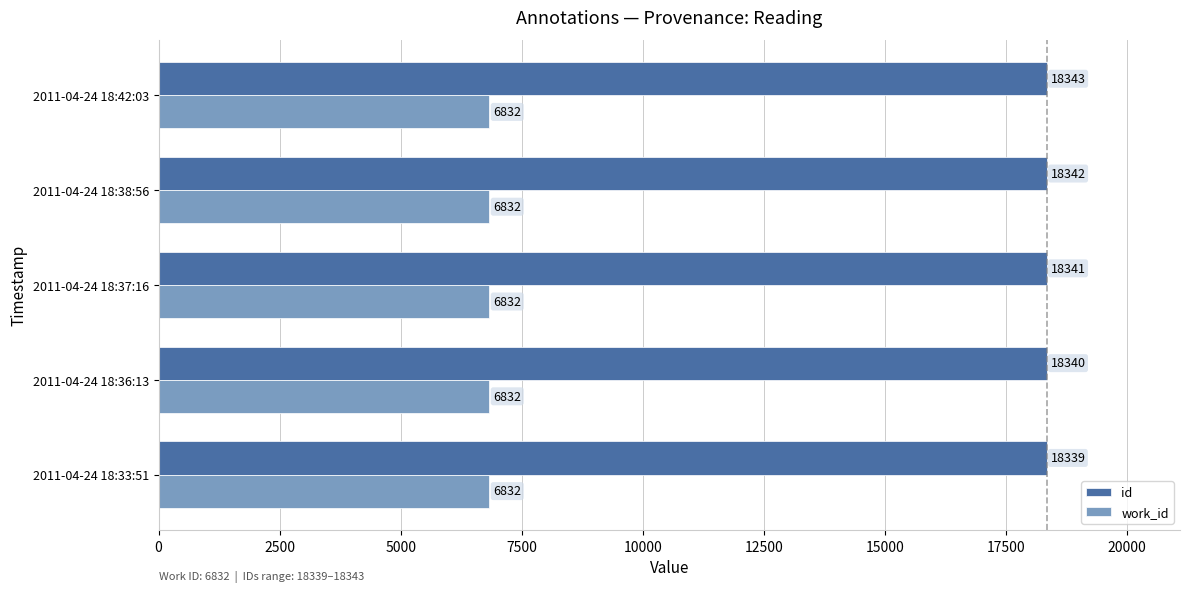

Count the number of data series in this chart.

2